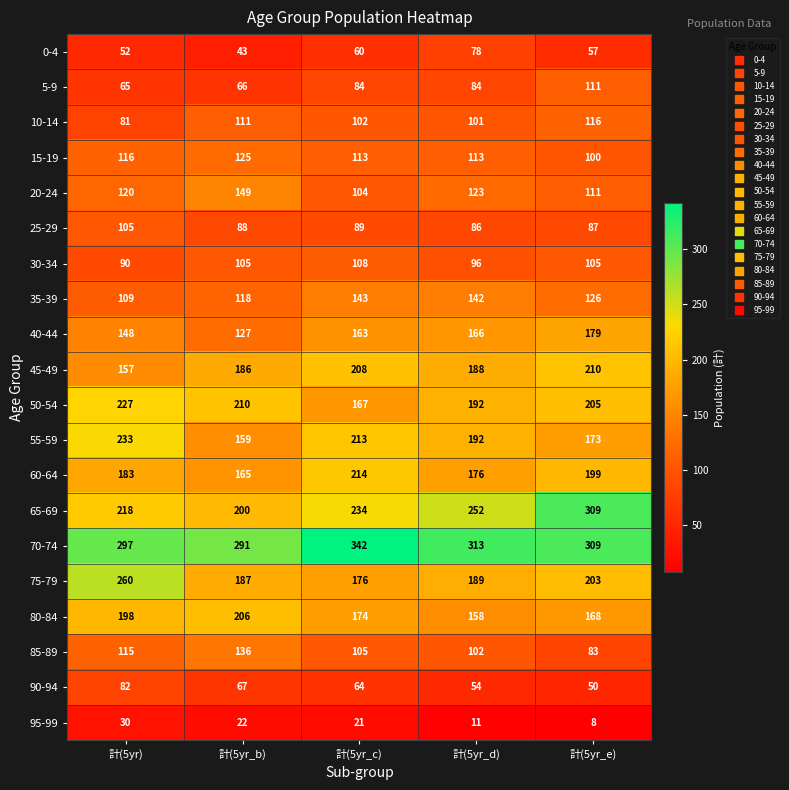

What is the difference between the 30-34 values at 計(5yr_b) and 計(5yr)?

15